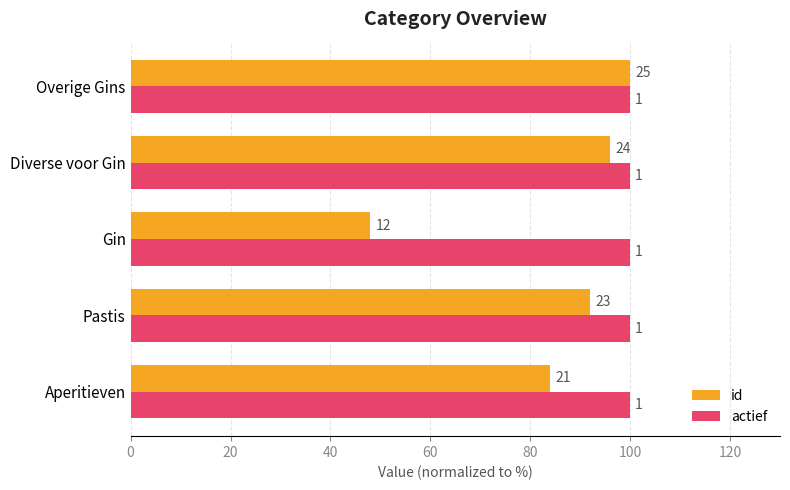

What are all the series names shown in the legend?

id, actief